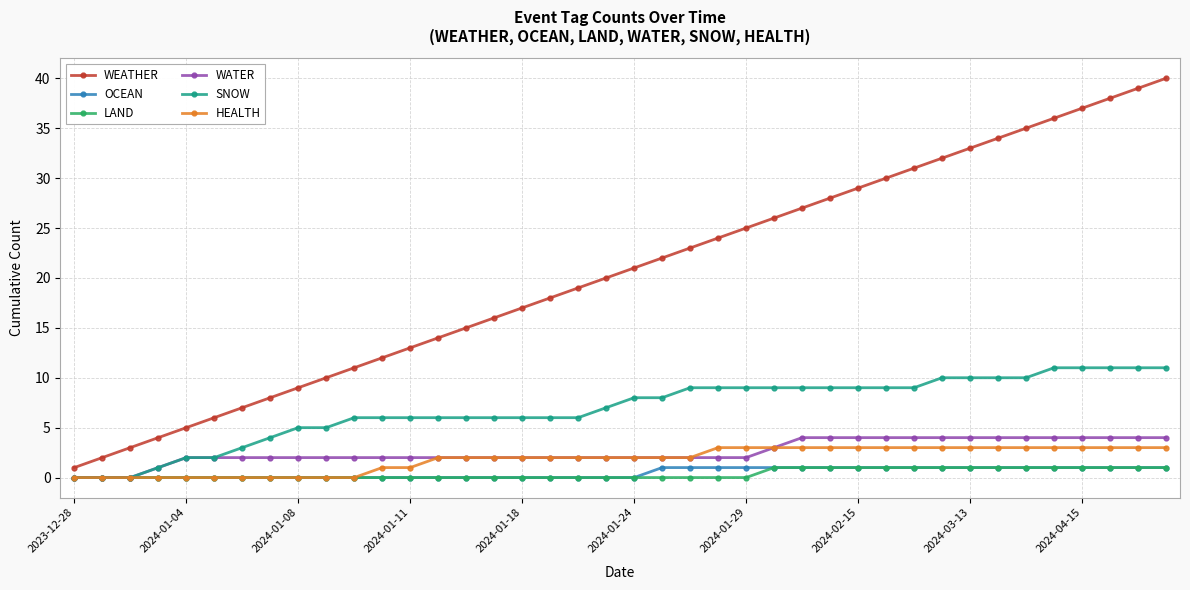

What is the maximum value for WATER?

4